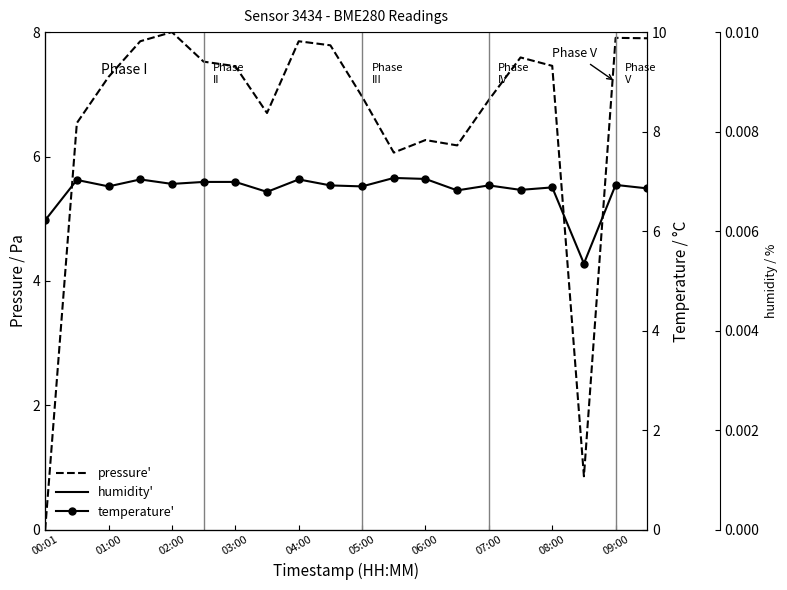

What is the total value across all series at 19?

22.8